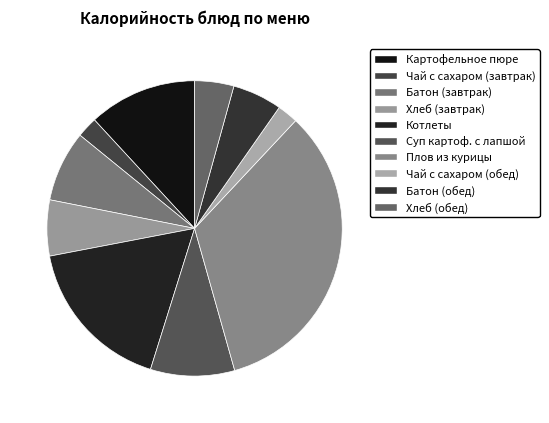

To the nearest percent, what is the average slice percentage?

10%